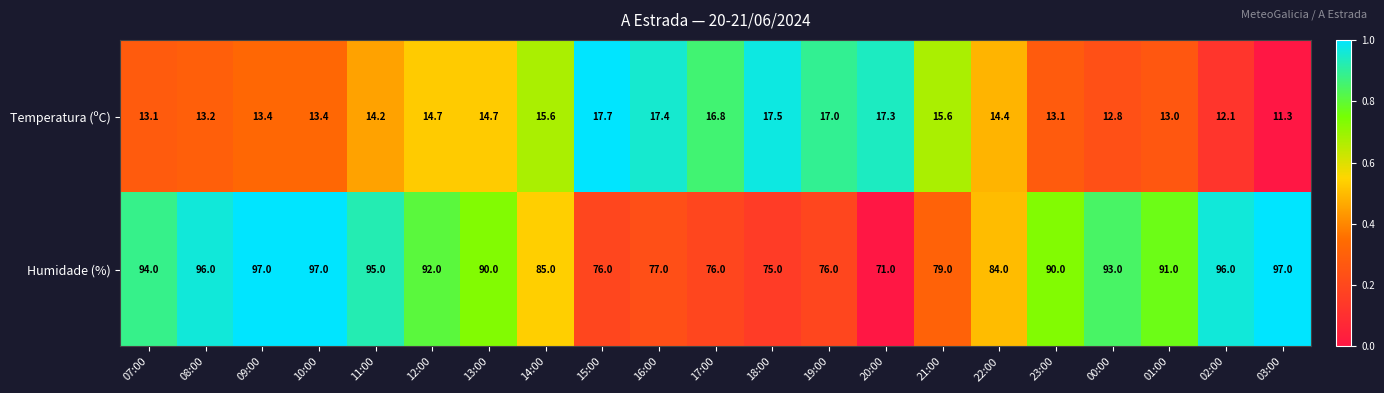

What is the minimum value shown in the chart?

11.3